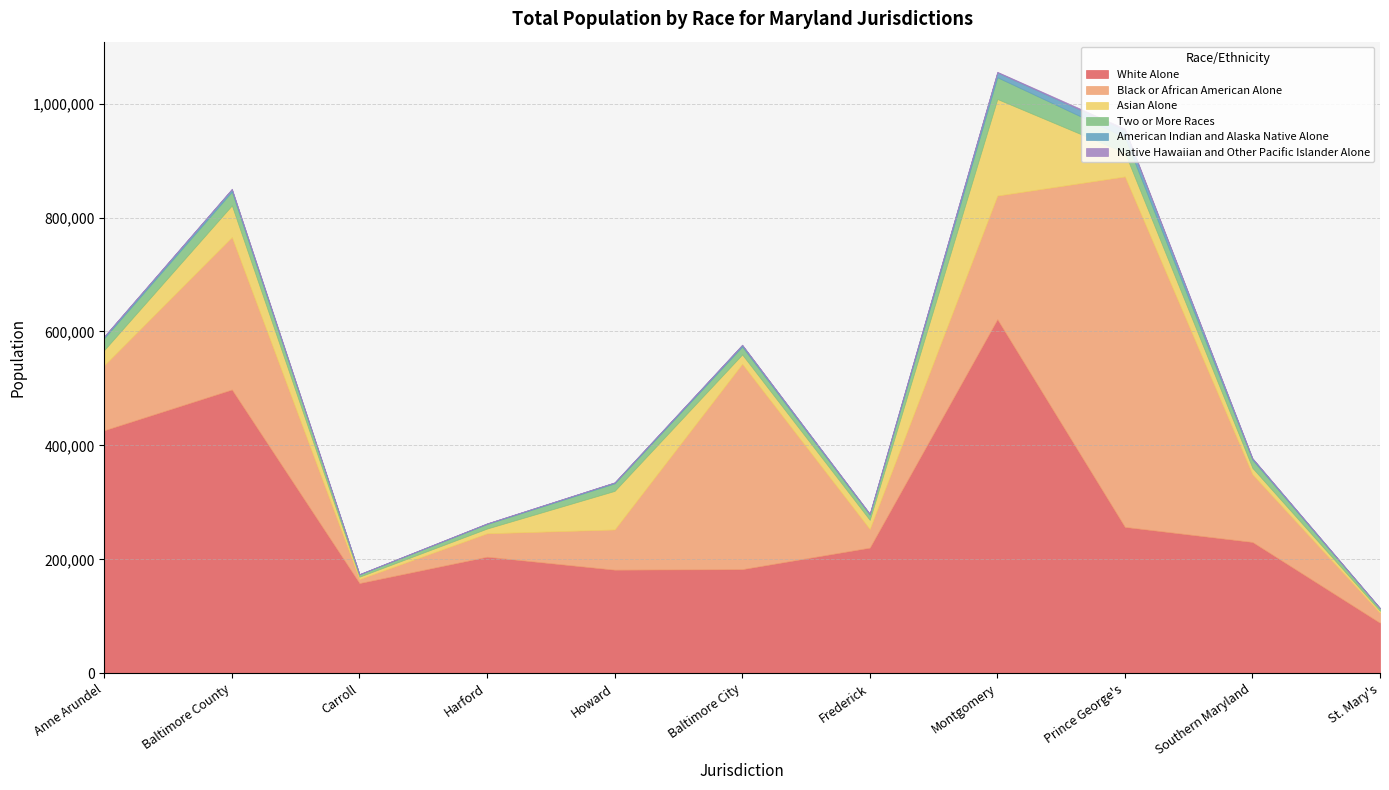

What is the maximum value shown in the chart?

621718